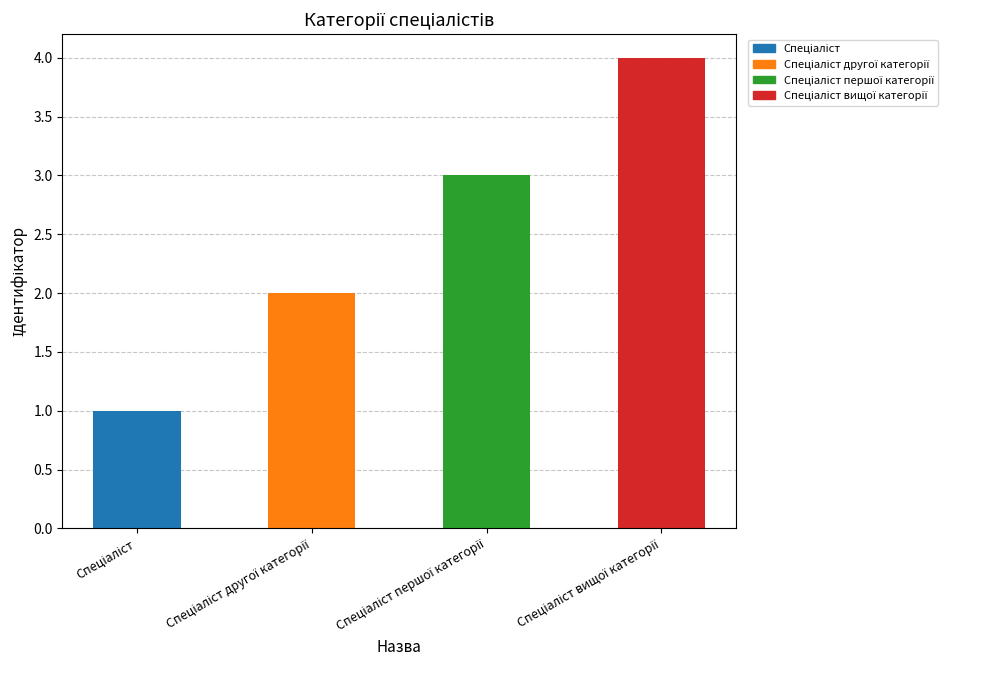

How many bars are there in total?

4